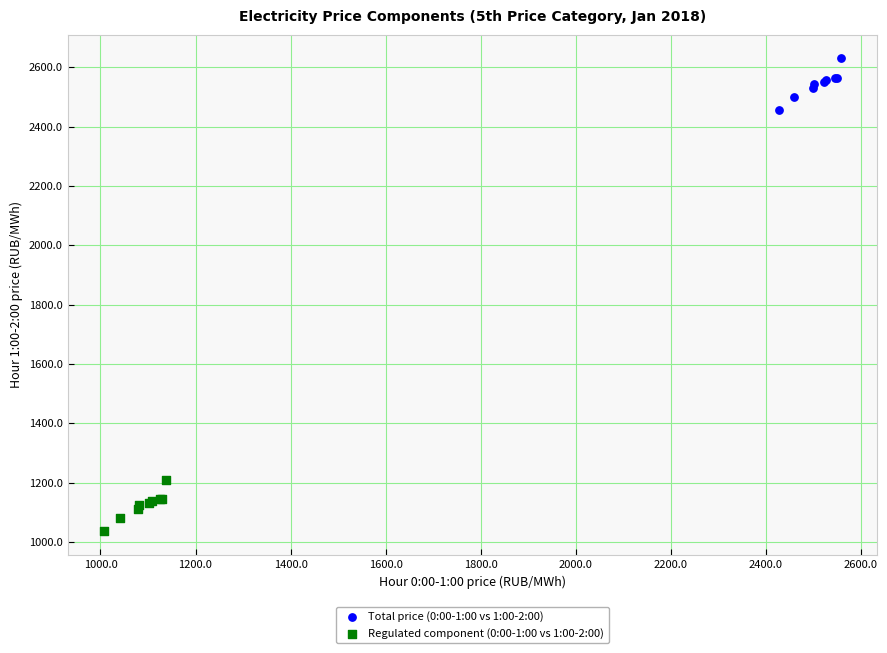

Which series reaches the maximum Y coordinate?

Total price (0:00-1:00 vs 1:00-2:00)